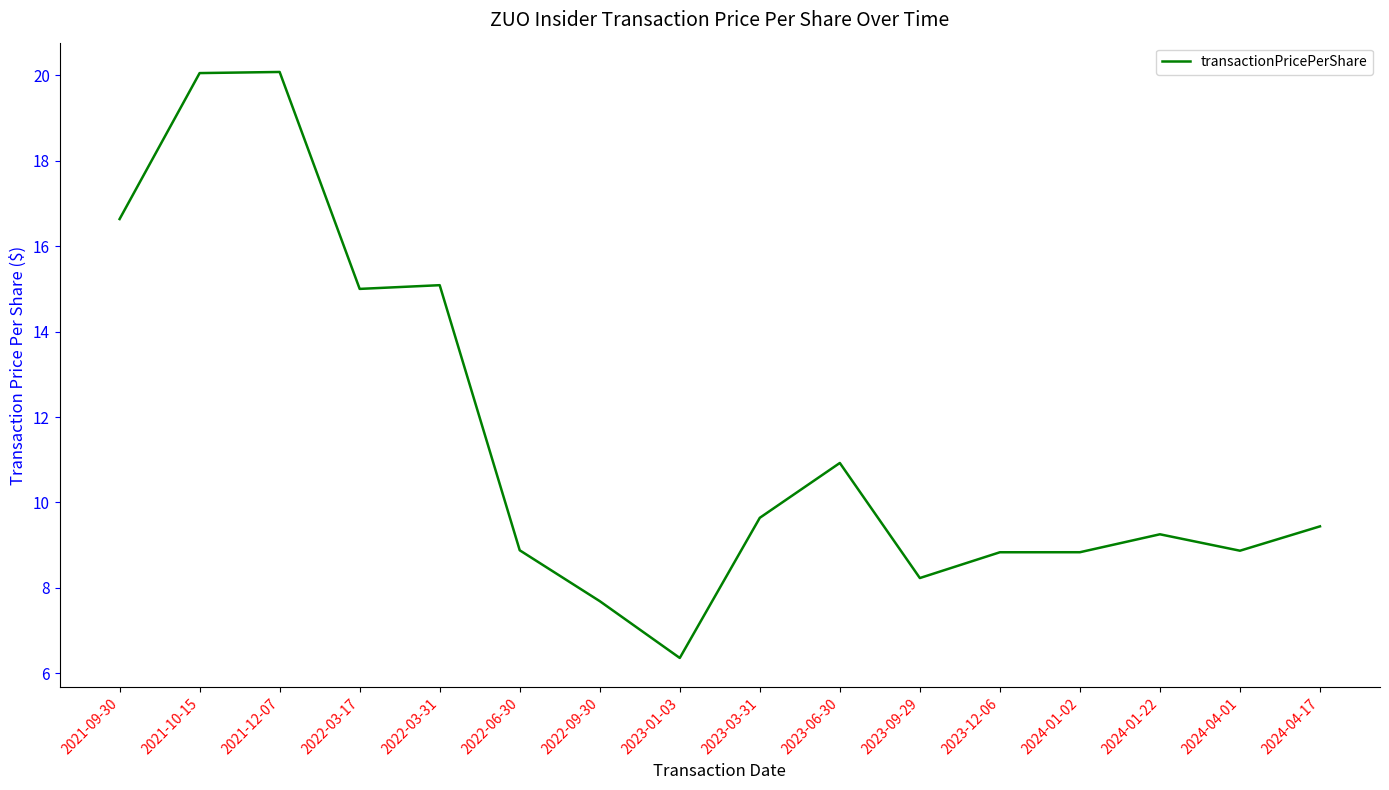

Between 2021-12-07 and 2024-01-02, which is larger?

2021-12-07